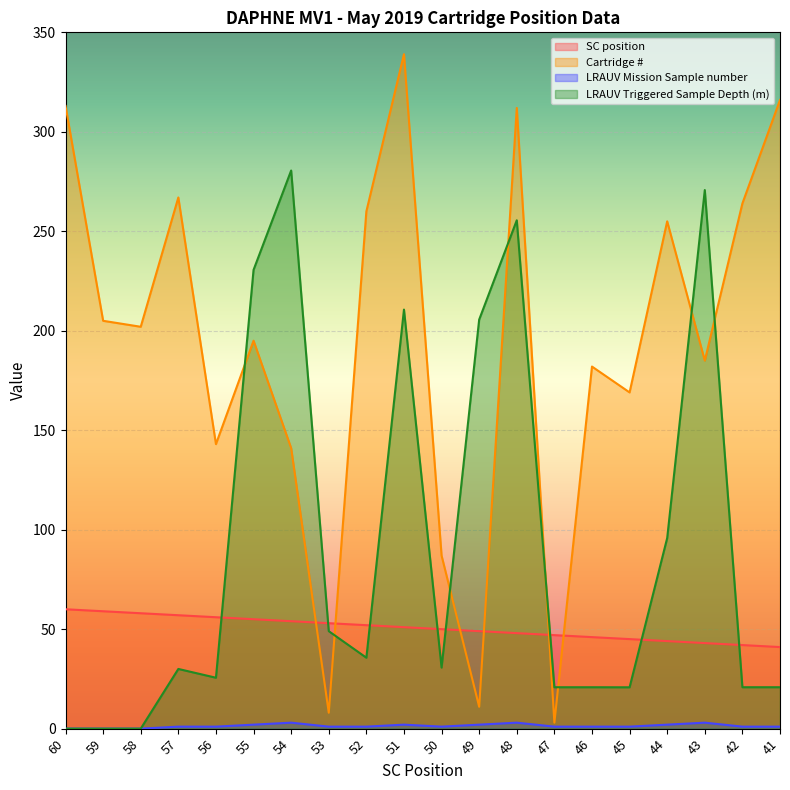

True or false: LRAUV Triggered Sample Depth (m) has a value of 187.0 at 60.

False